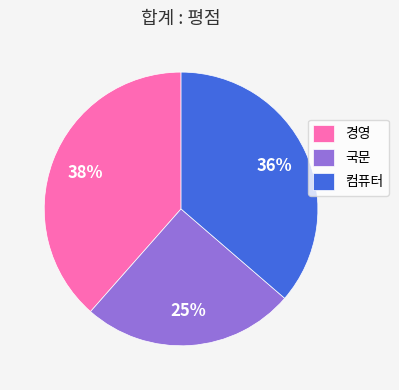

Between 경영 and 컴퓨터, which is larger?

경영